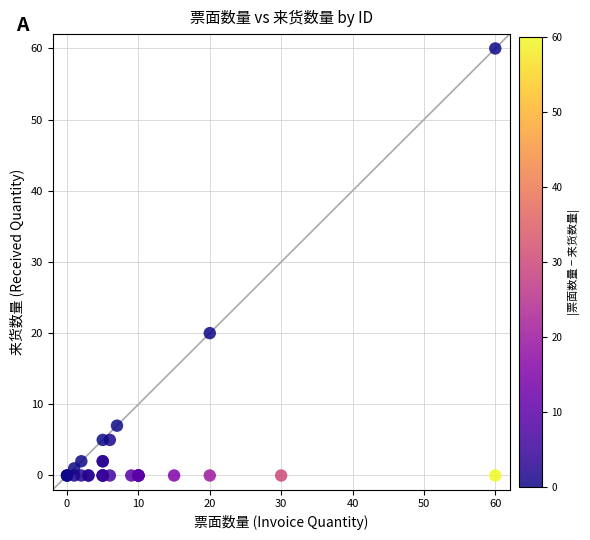

What Y value in the scatter plot is closest to 30?

20